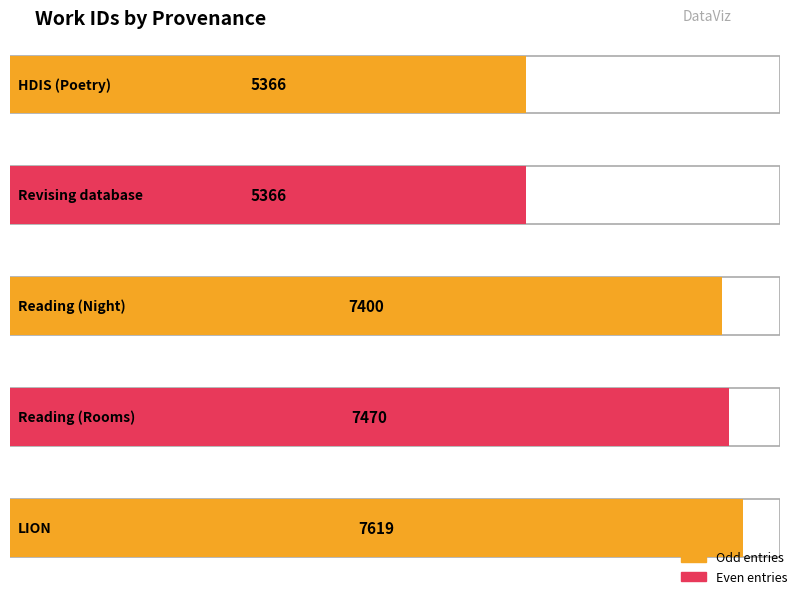

What is the approximate value at Reading (Night), to the nearest 50?

7400